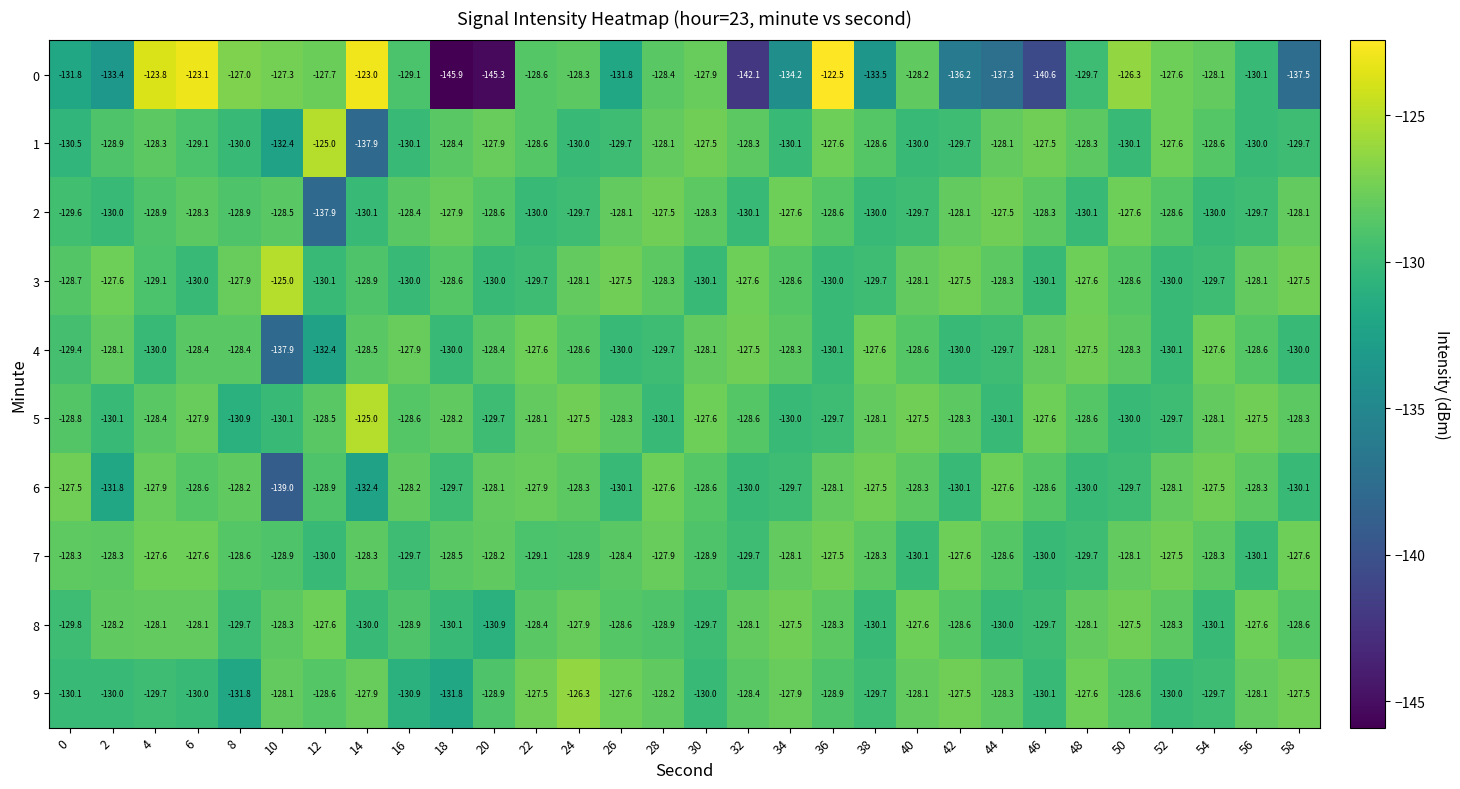

Is the value of 0 at 20 greater than the value of 6 at 38?

No